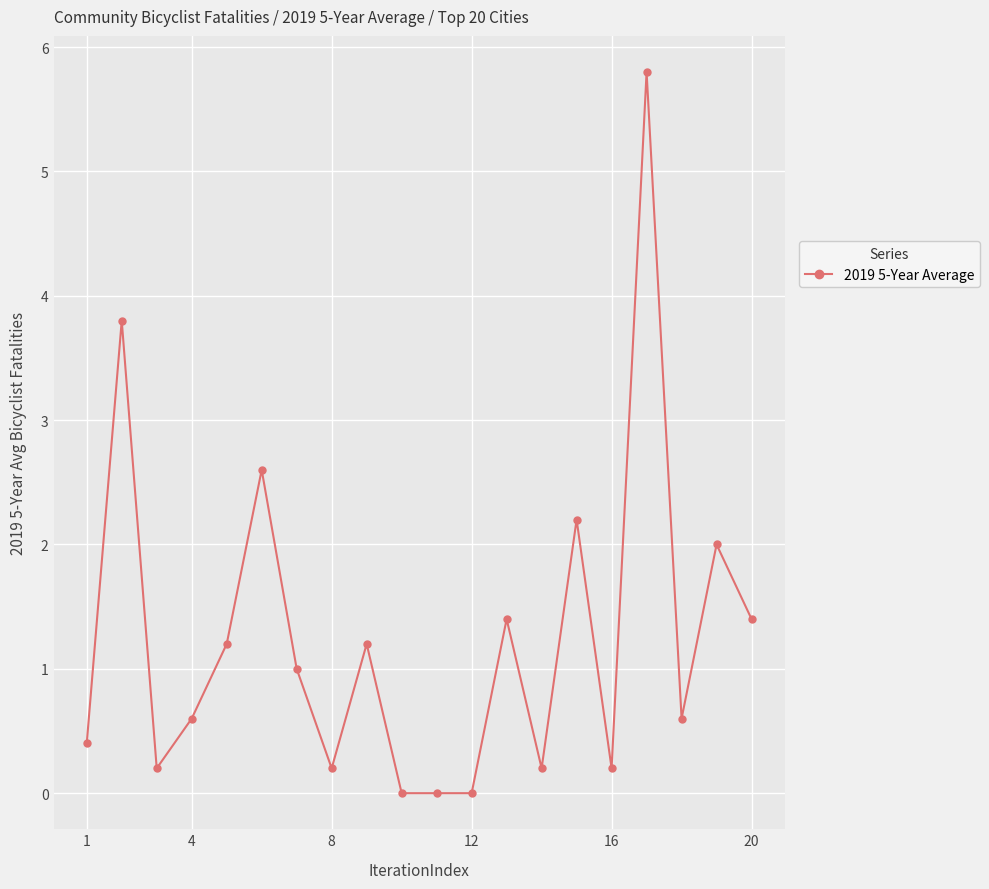

Reading left to right, what are all the values shown in this chart?

0.4	3.8	0.2	0.6	1.2	2.6	1.0	0.2	1.2	0.0	0.0	0.0	1.4	0.2	2.2	0.2	5.8	0.6	2.0	1.4